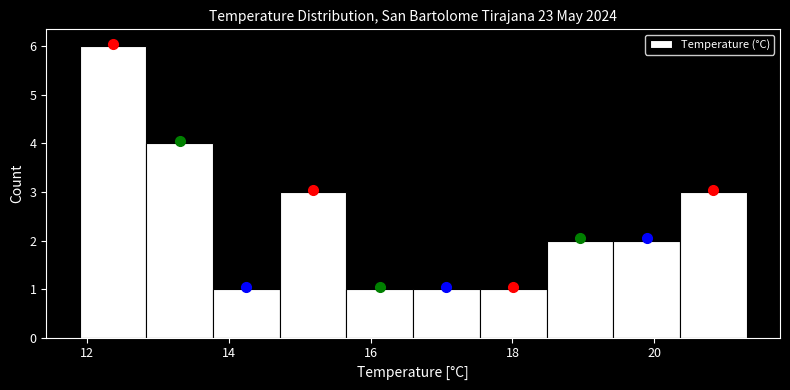

Reading left to right, list every bar in this chart as the range it spans on the x-axis followed by its height. Neither the bar edges nor the heights are printed on the chart, so give them approximately, as read against the axes.

11.90 to 12.84: 6
12.84 to 13.78: 4
13.78 to 14.72: 1
14.72 to 15.66: 3
15.66 to 16.60: 1
16.60 to 17.54: 1
17.54 to 18.48: 1
18.48 to 19.42: 2
19.42 to 20.36: 2
20.36 to 21.30: 3